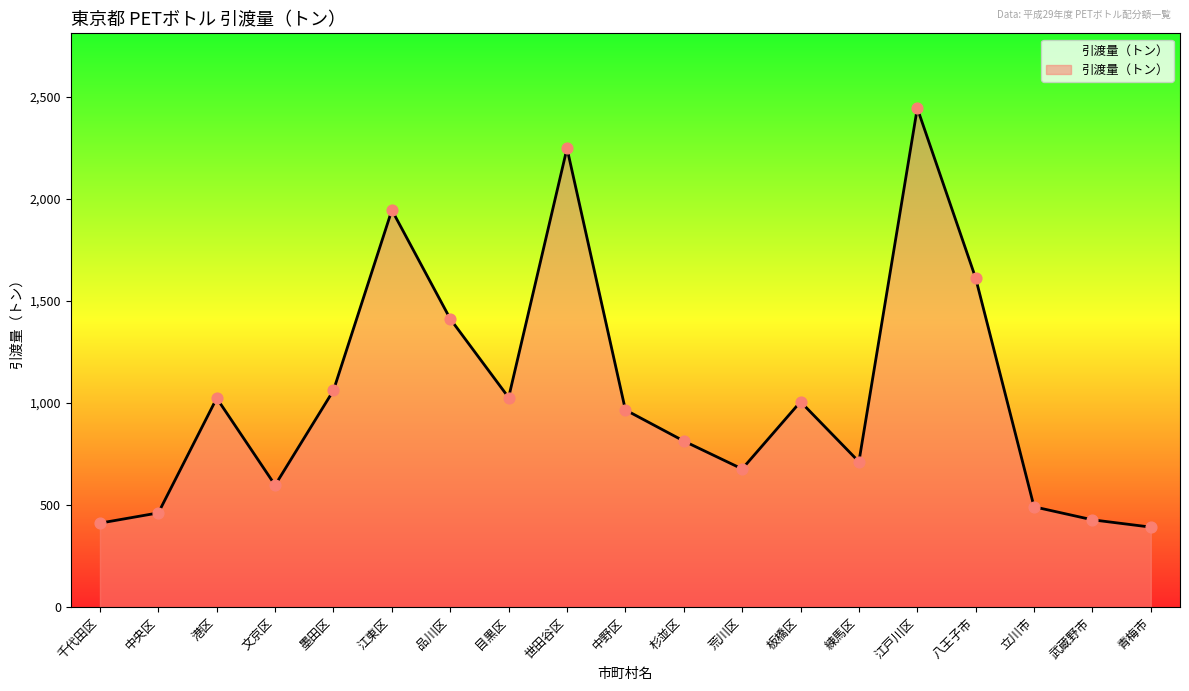

Approximately how many times larger is the value at 武蔵野市 compared to 板橋区?

0.4